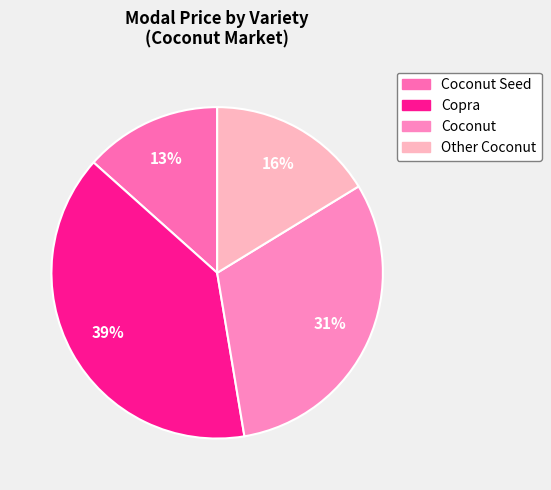

Rank the categories by value from lowest to highest.

Coconut Seed, Other Coconut, Coconut, Copra